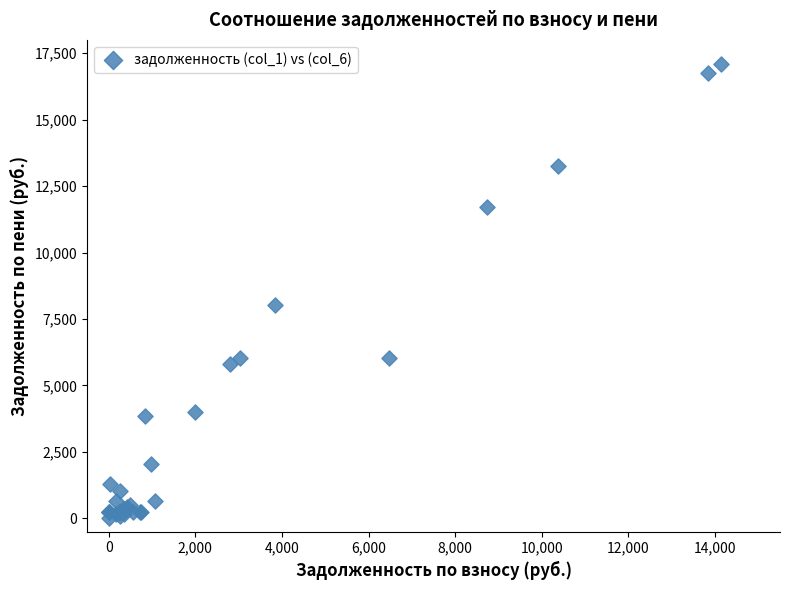

What Y value in the scatter plot is closest to 8545?

8017.1